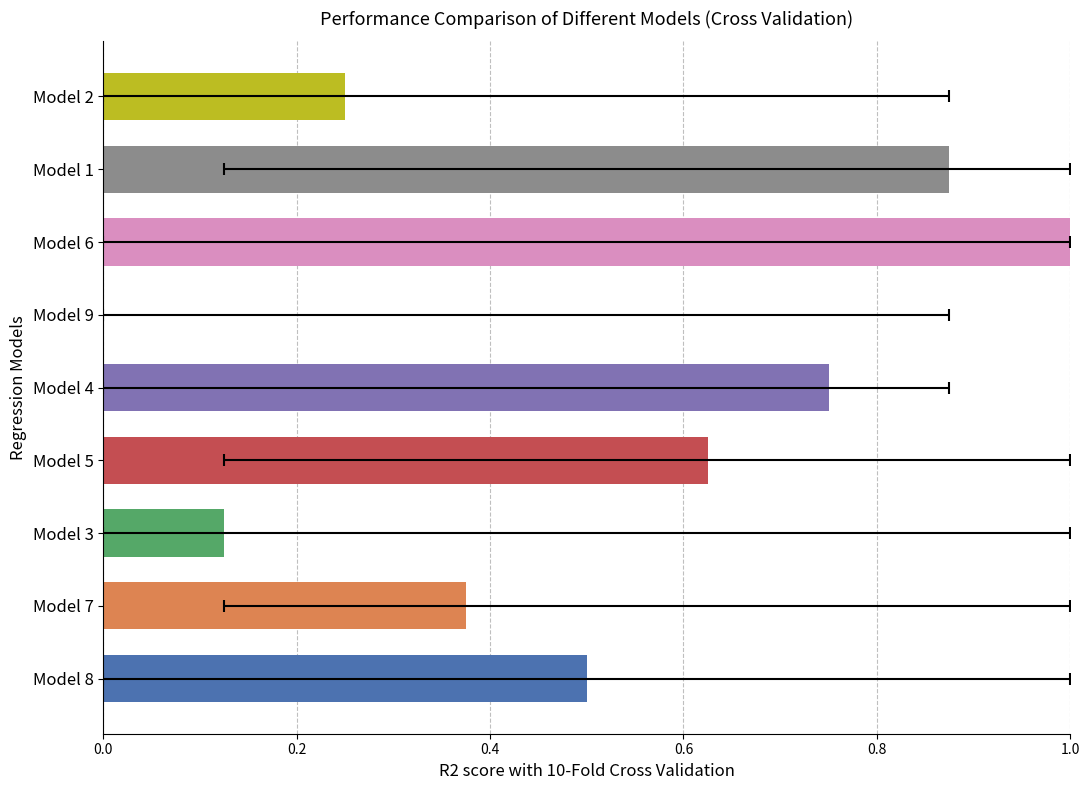

What is the maximum value shown in the chart?

1.0